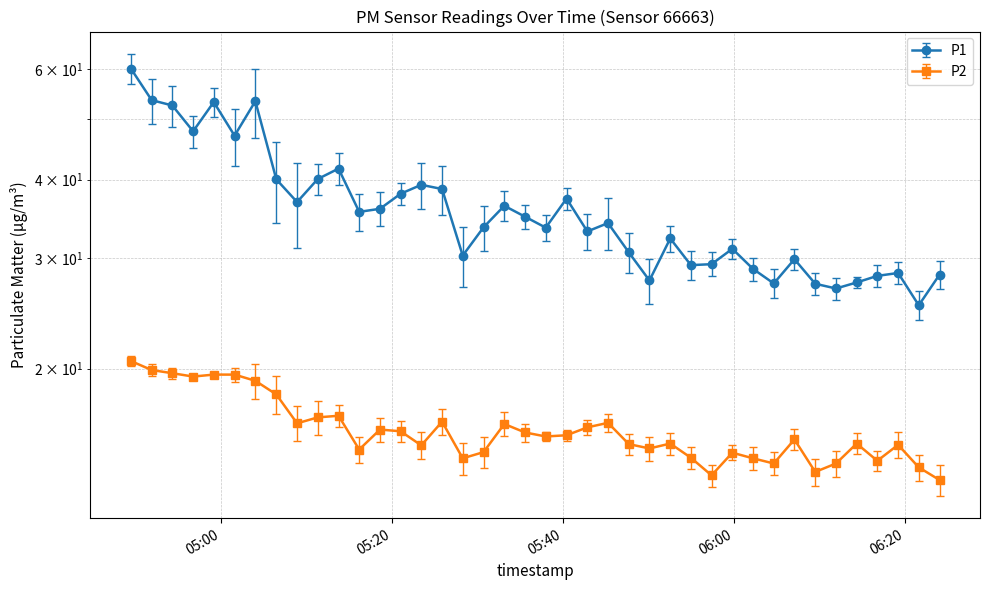

Which category has the lowest value in the P1 series?

2023-08-17T06:21:38